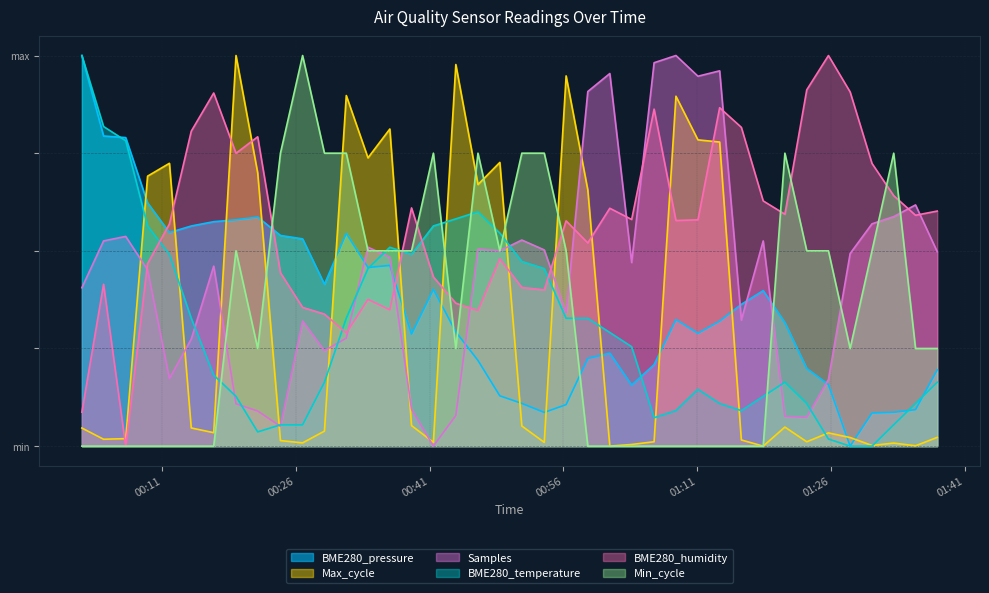

True or false: BME280_humidity and Min_cycle cross at least once.

True